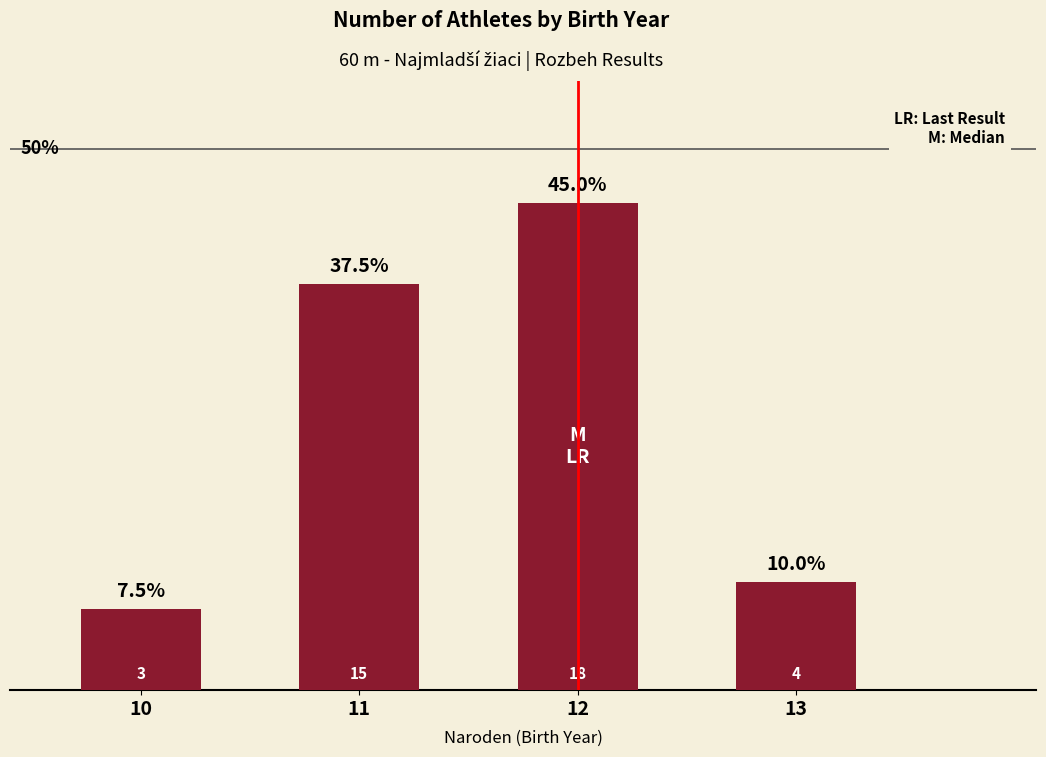

Are the bars horizontal?

No